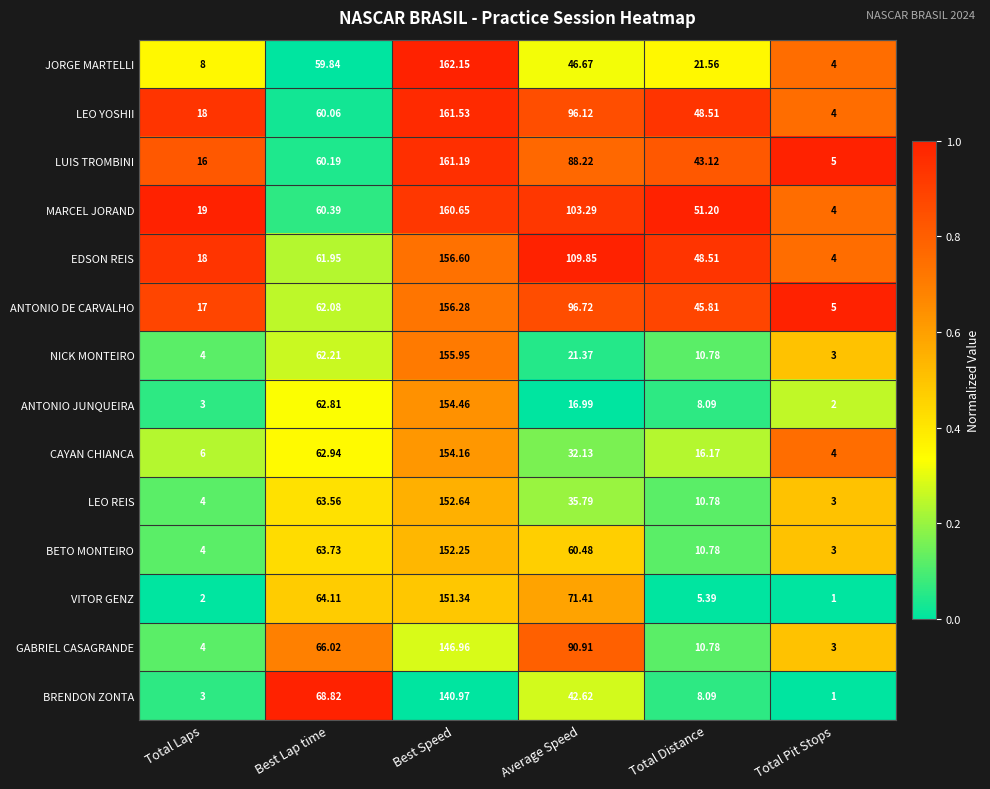

At which category is the sum across all series the highest?

Best Speed